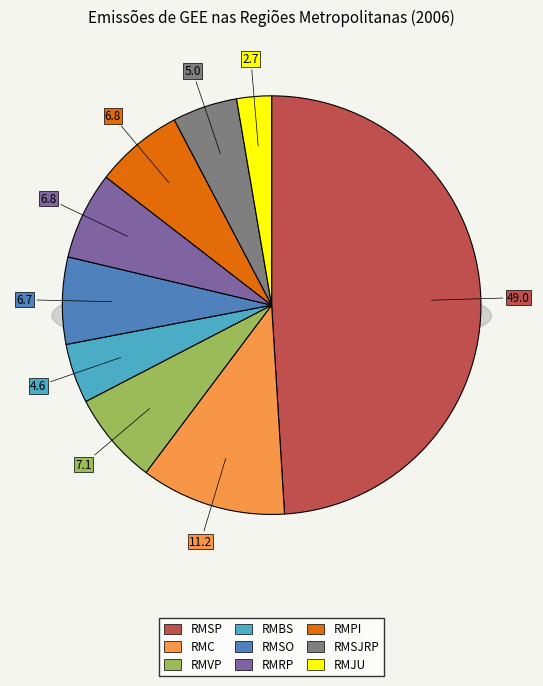

How many slices are in this pie chart?

9